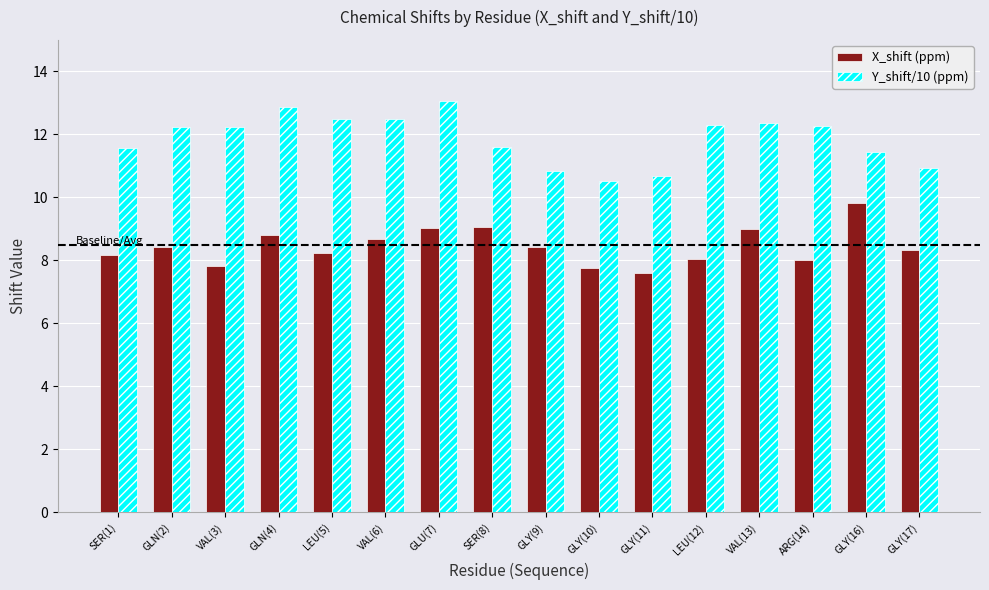

What is the sum of the Y_shift/10 (ppm) values at ARG(14) and LEU(5)?

24.8